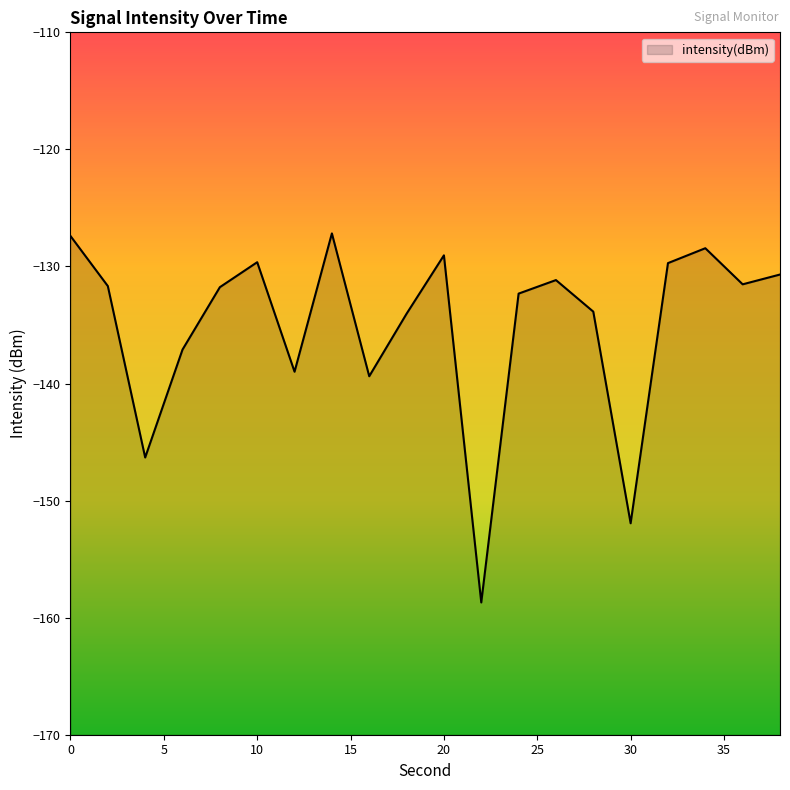

Count the number of values greater than -131.

7